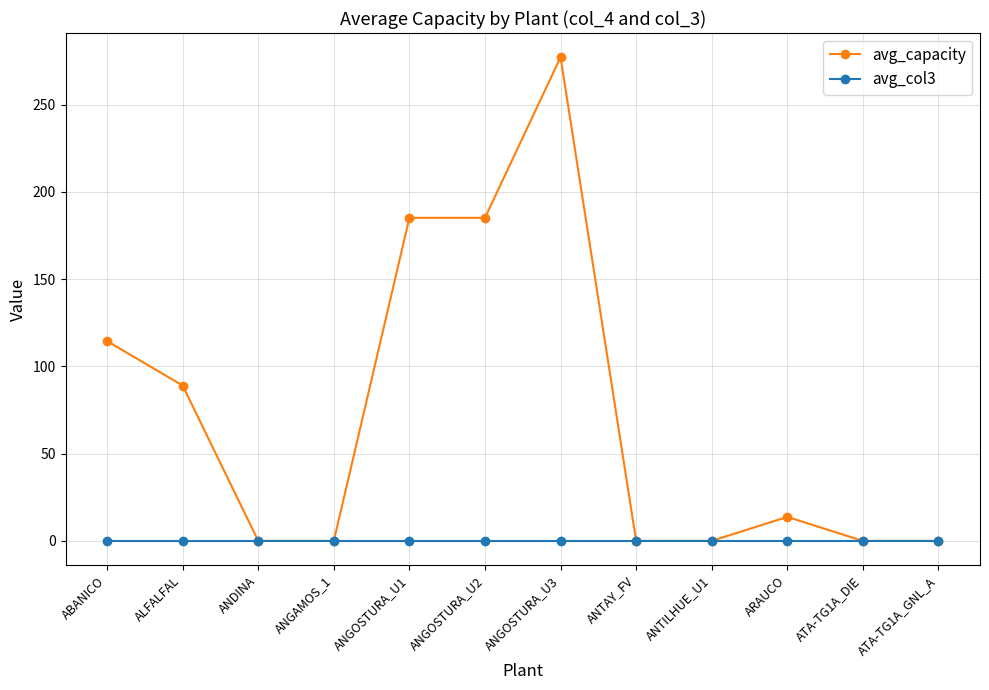

Reading left to right, transcribe all the data shown in this chart.

avg_capacity: 114.5	89.0	0.0	0.0	185.1	185.1	277.2	0.0	0.0	13.8	0.0	0.0
avg_col3: 0.0	0.0	0.0	0.0	0.0	0.0	0.0	0.0	0.0	0.0	0.0	0.0